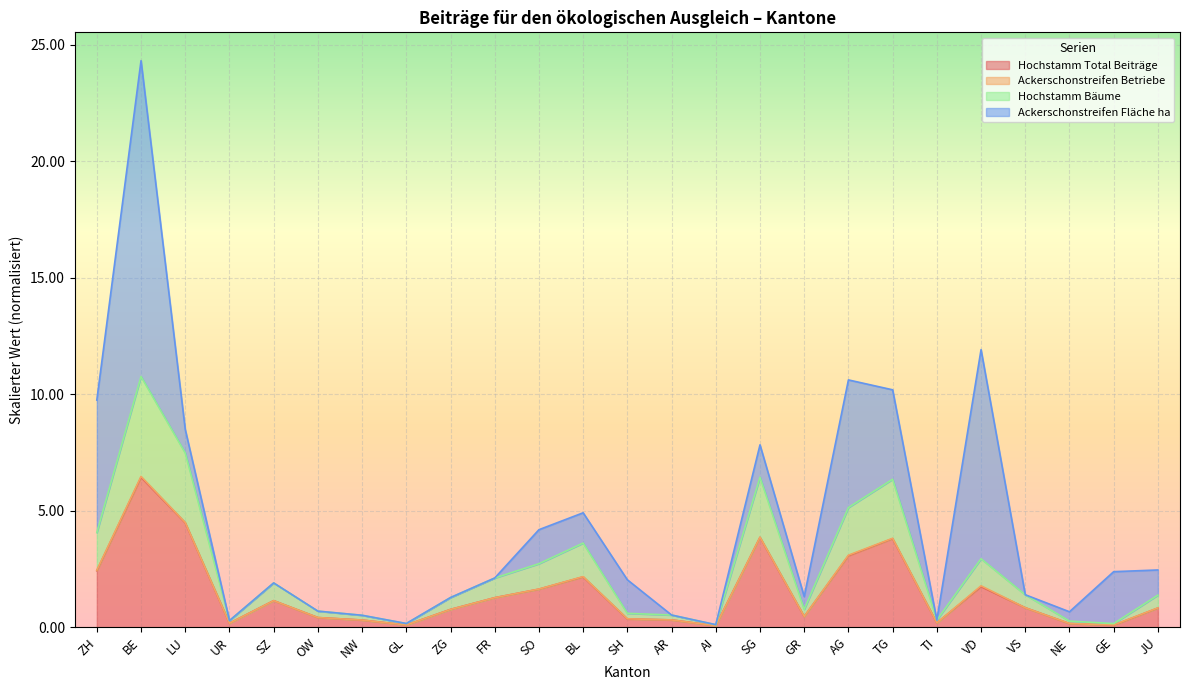

What is the average value of the Hochstamm Bäume series?

2.5